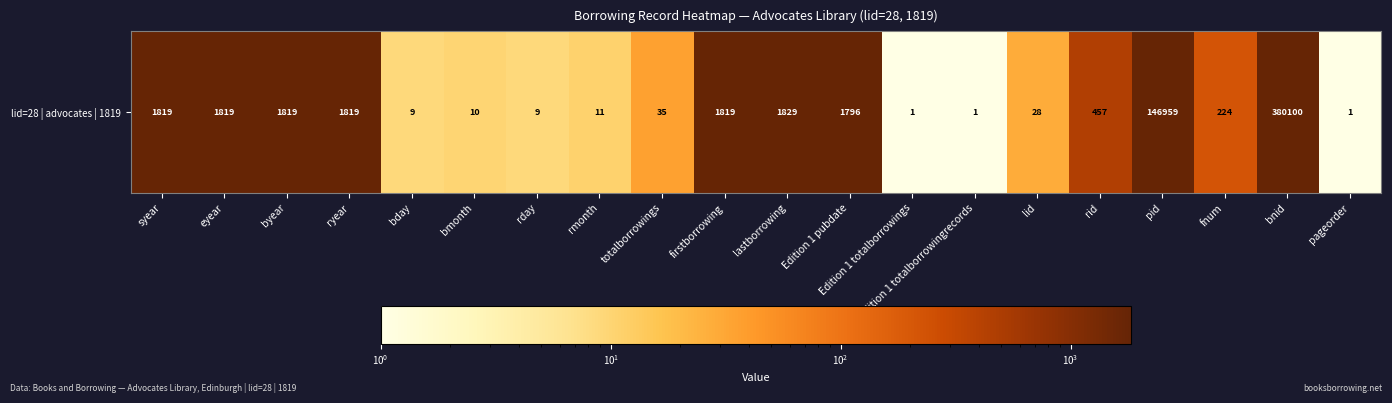

What is the greatest value displayed?

380100